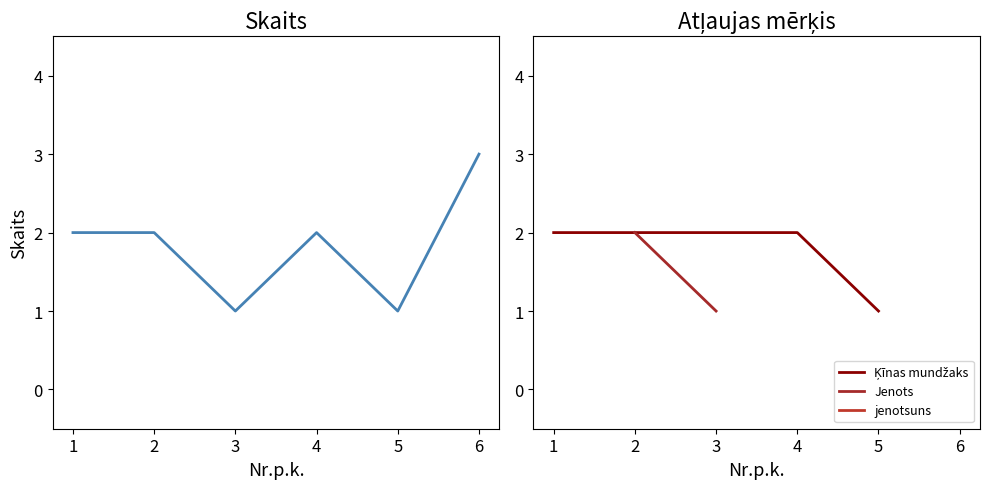

List the labels in order of value, largest first.

6, 1, 2, 4, 3, 5